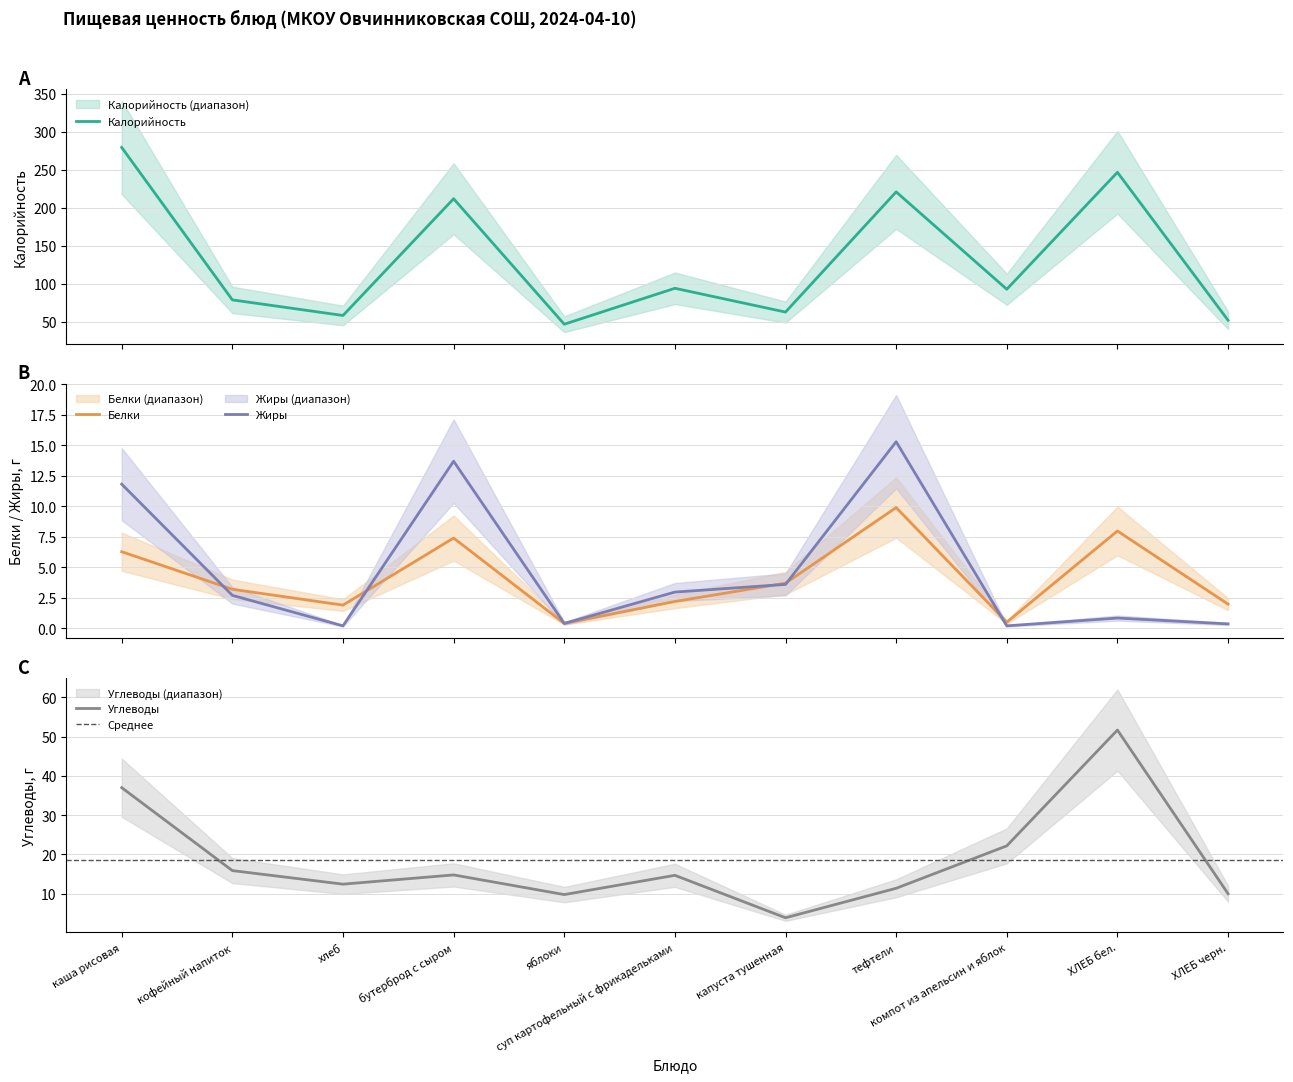

How many lines are shown in the chart?

4